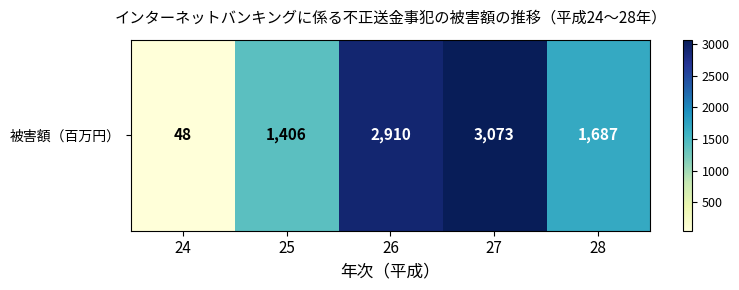

Which label corresponds to the largest value in the chart?

27